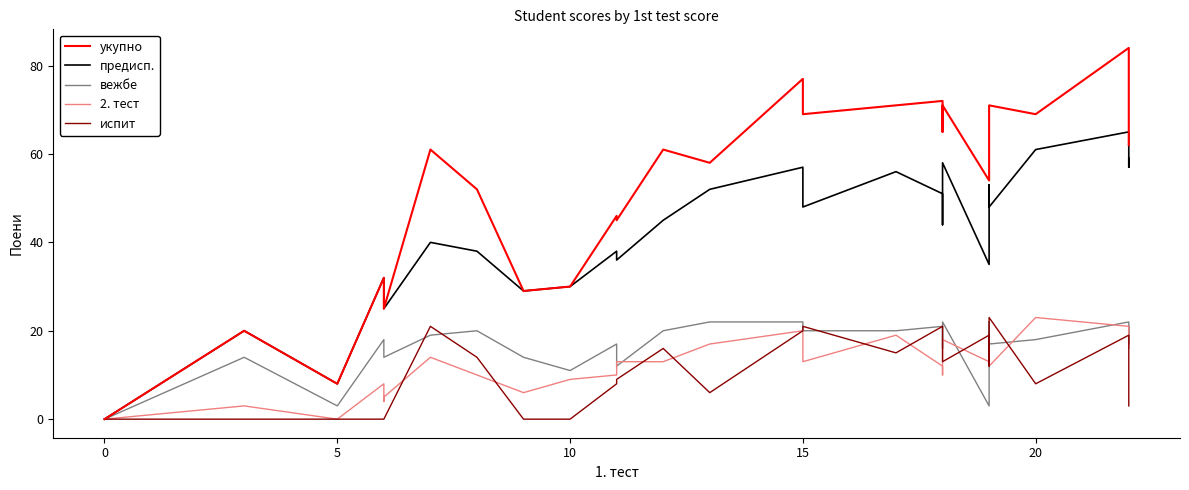

The предисп. series shows 24 at 18. True or false?

False